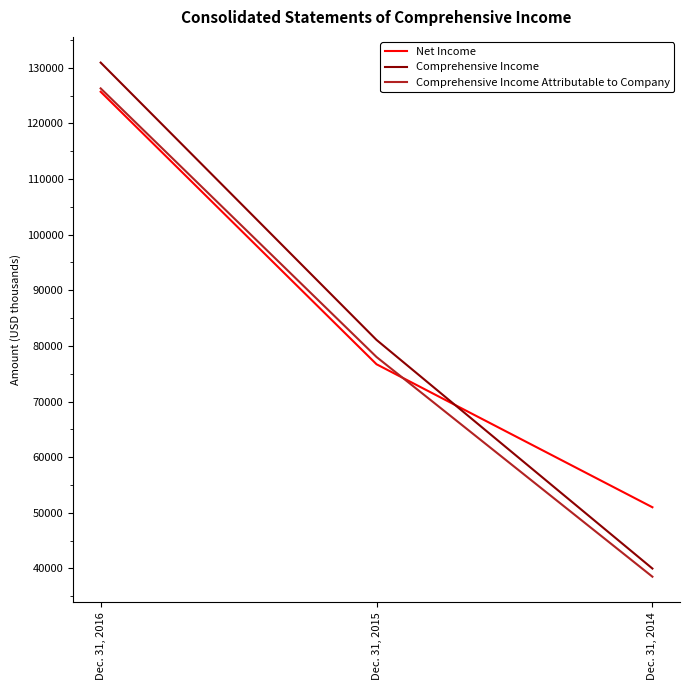

What is the difference between the highest and lowest values at Dec. 31, 2016?

5239